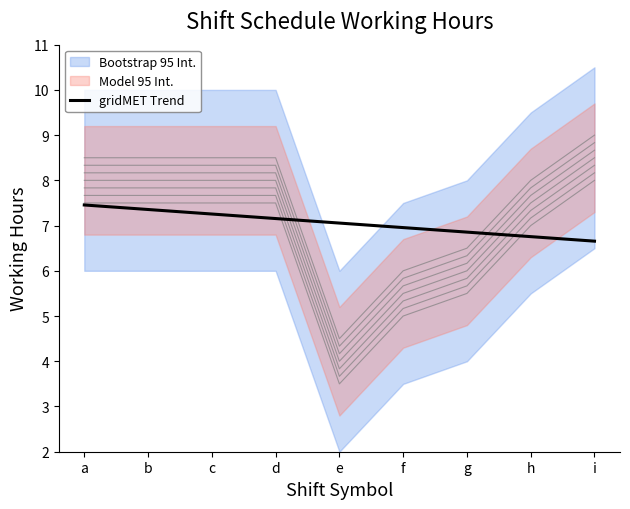

What is the sum of the values at b and i?

14.0